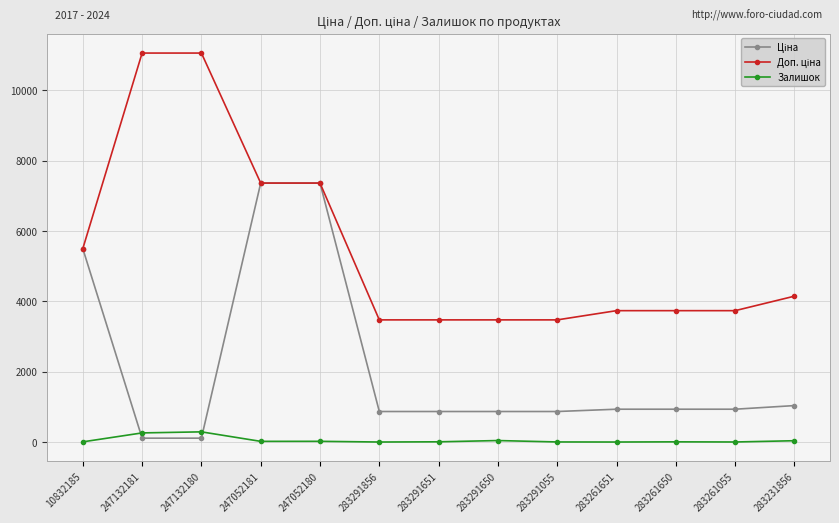

What is the average value of the Залишок series?

53.7